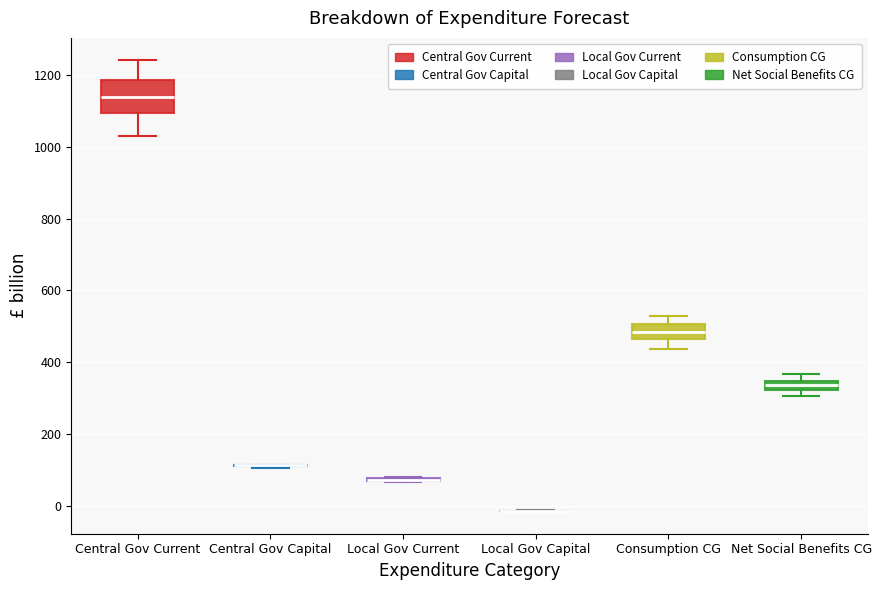

Comparing the boxes themselves (not the whiskers), which one is the tallest?

Central Gov Current